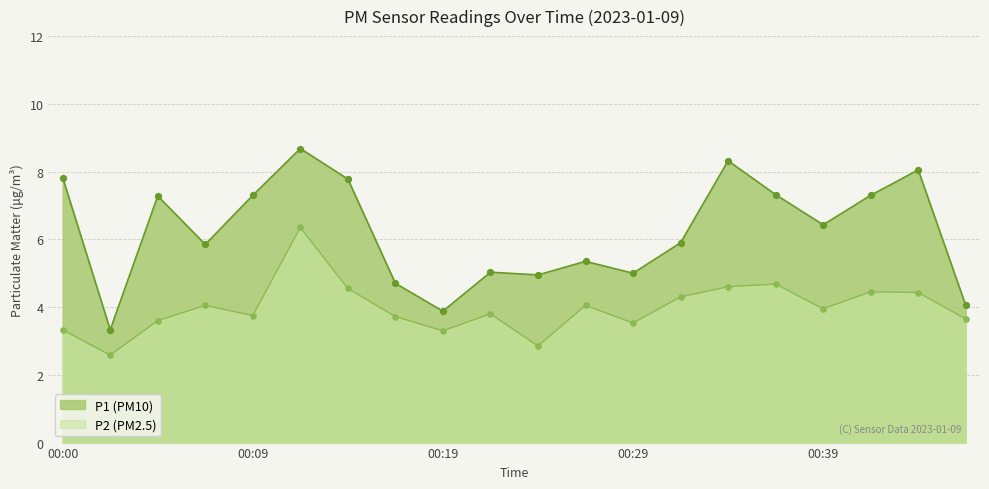

At how many categories does at least one series exceed 7?

9